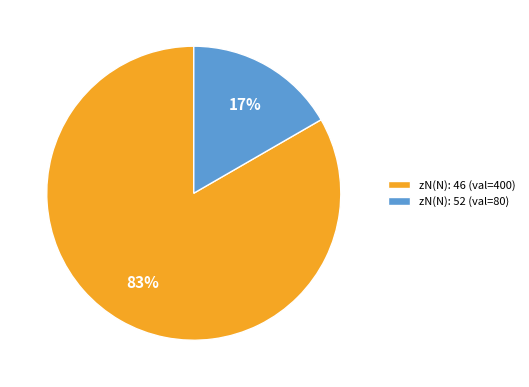

Which has a higher value, zN(N): 52 (val=80) or zN(N): 46 (val=400)?

zN(N): 46 (val=400)